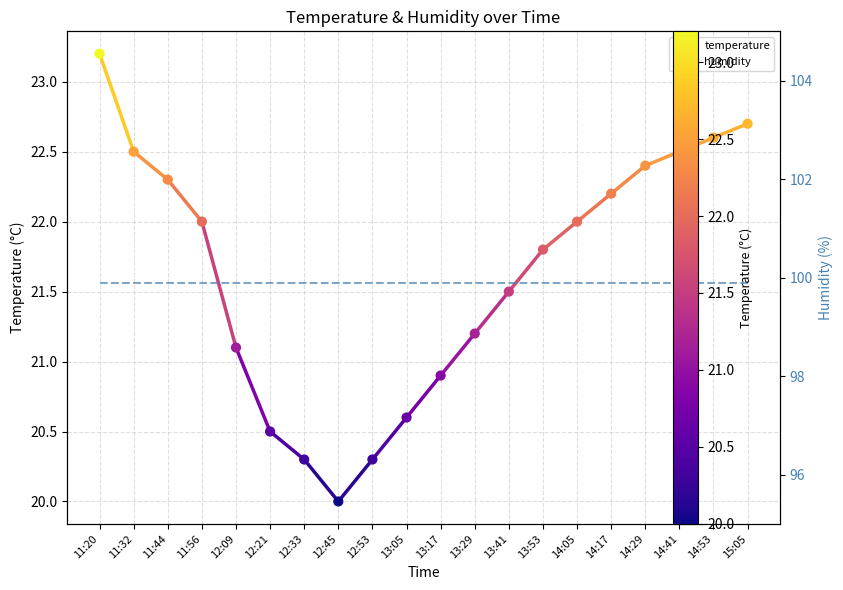

Which series reaches the maximum Y coordinate?

humidity